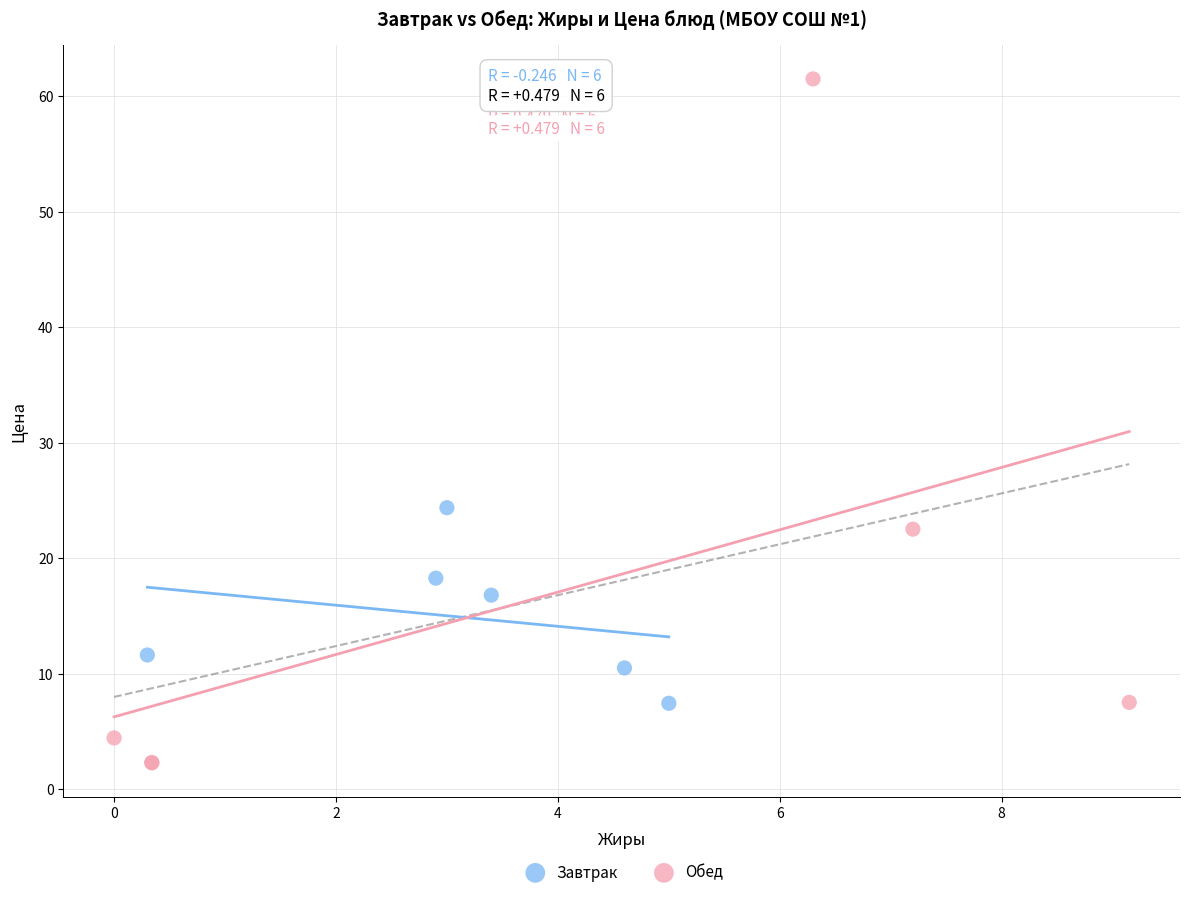

Which series contains the highest Y value?

Обед